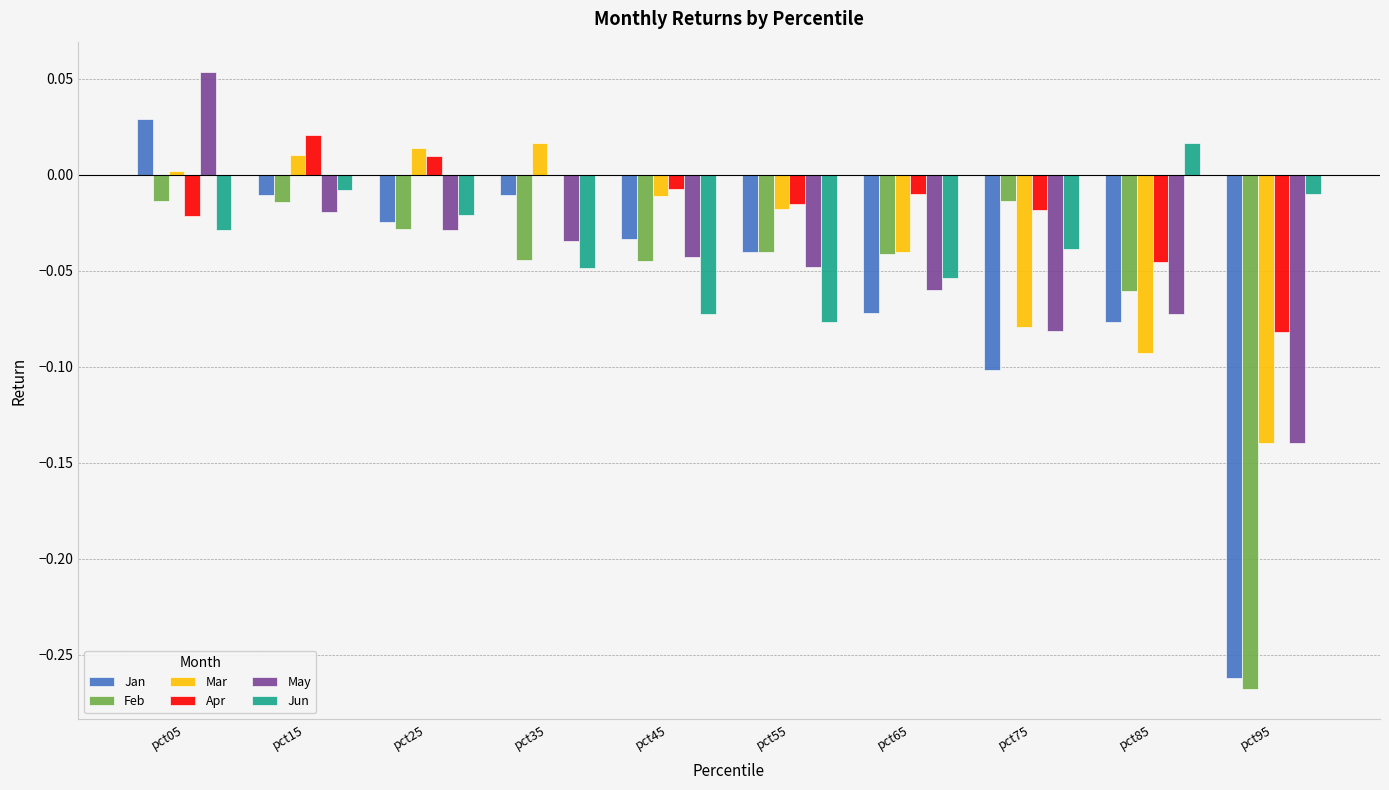

Which series has the widest spread of values?

Jan